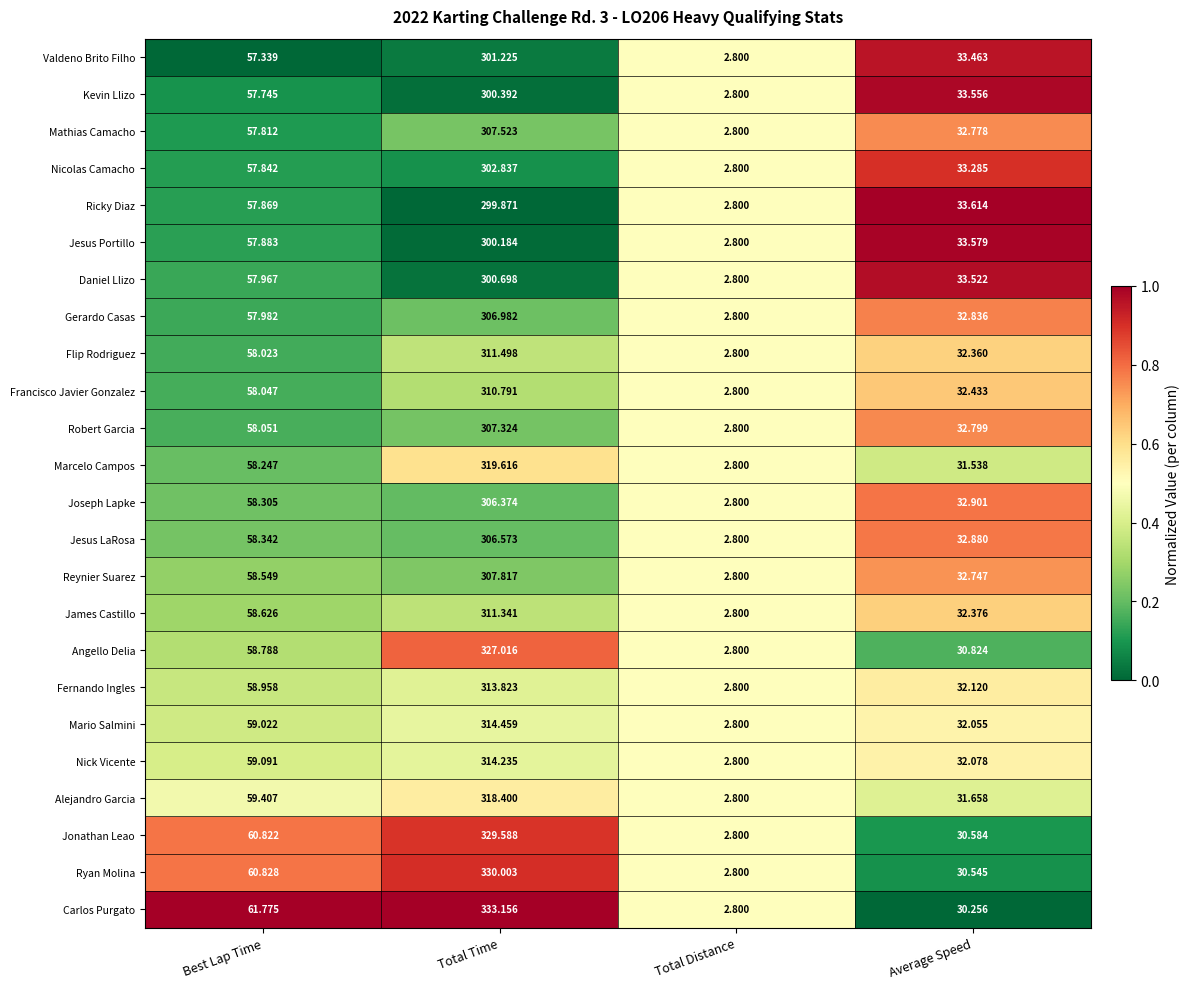

Between Best Lap Time and Total Distance, which series saw the biggest shift?

Carlos Purgato